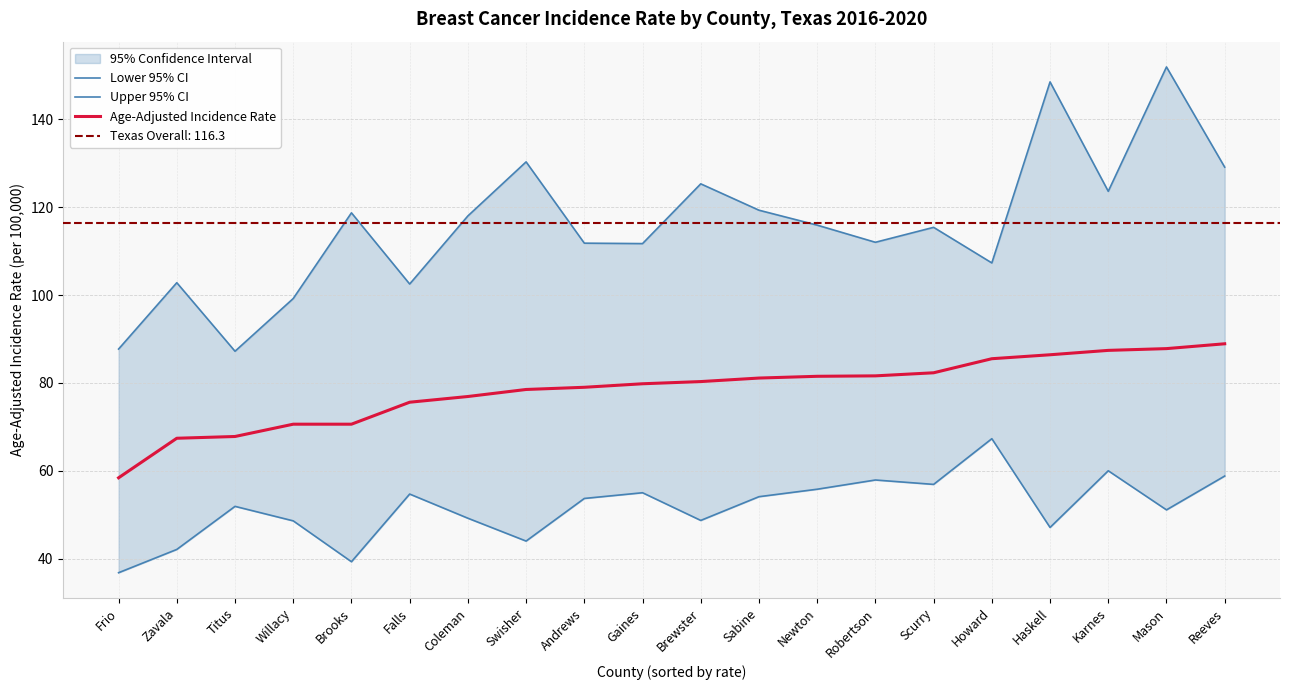

The Age-Adjusted Incidence Rate series shows 53.5 at Gaines. True or false?

False